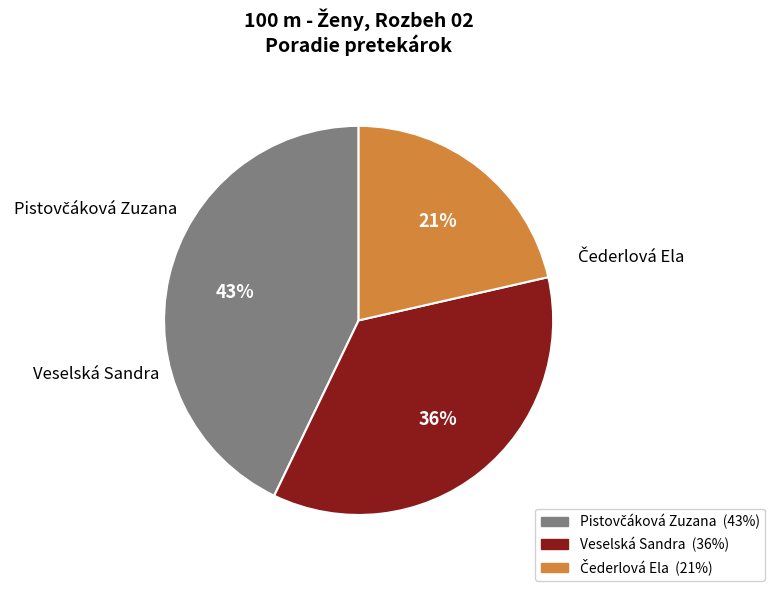

The Veselská Sandra slice represents 36% of the pie. True or false?

True